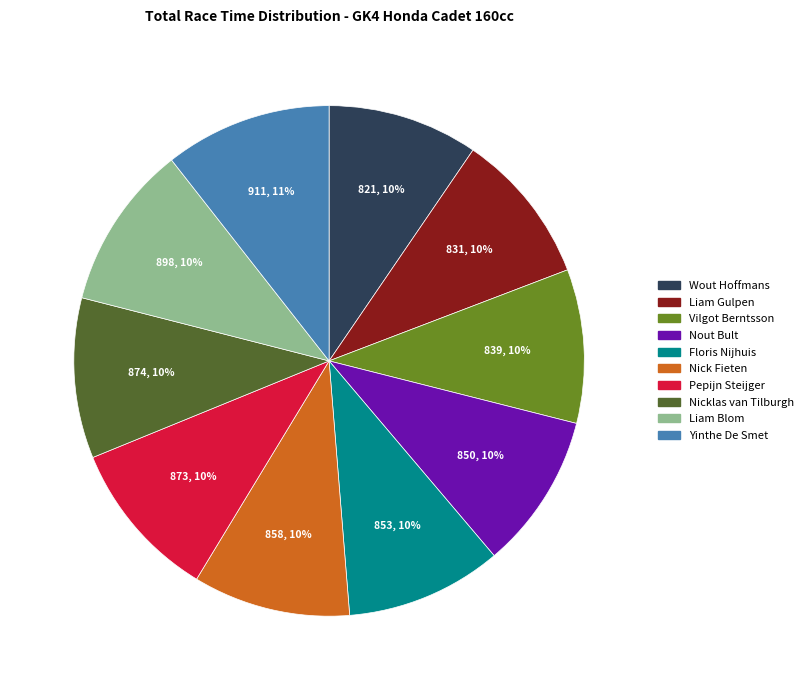

Does any single category account for the majority?

No